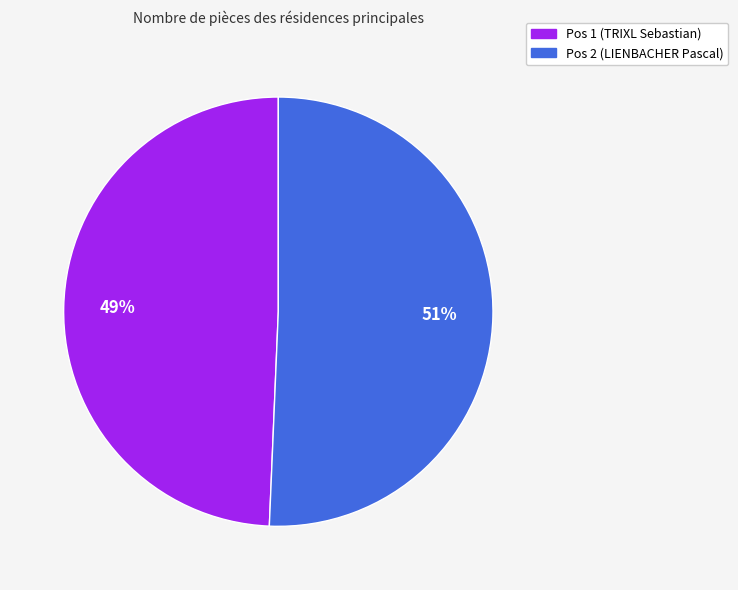

How many slices are in this pie chart?

2